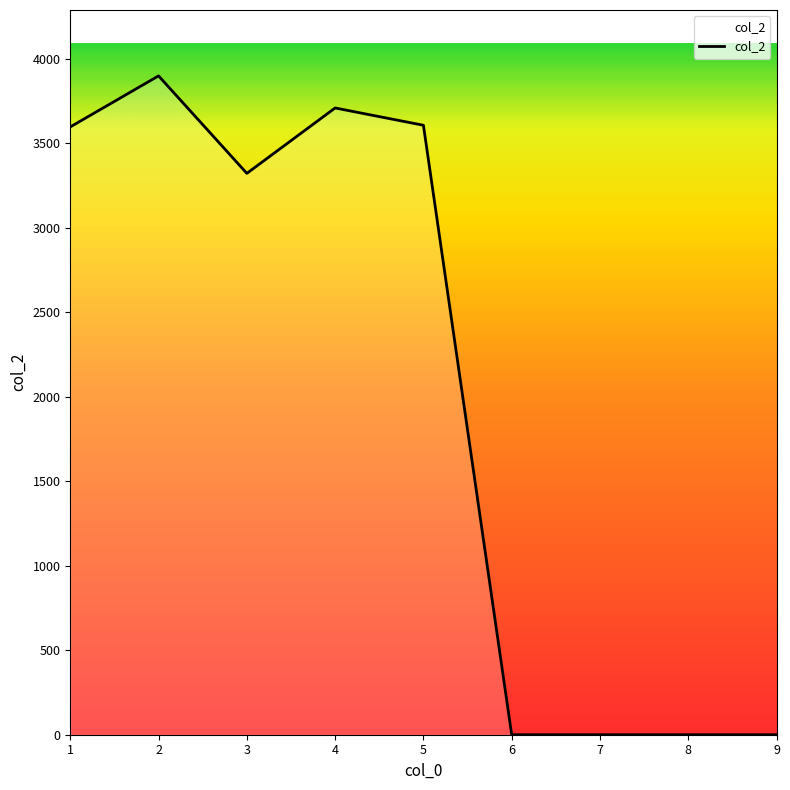

Approximately how many times larger is the value at 4 compared to 2?

1.0